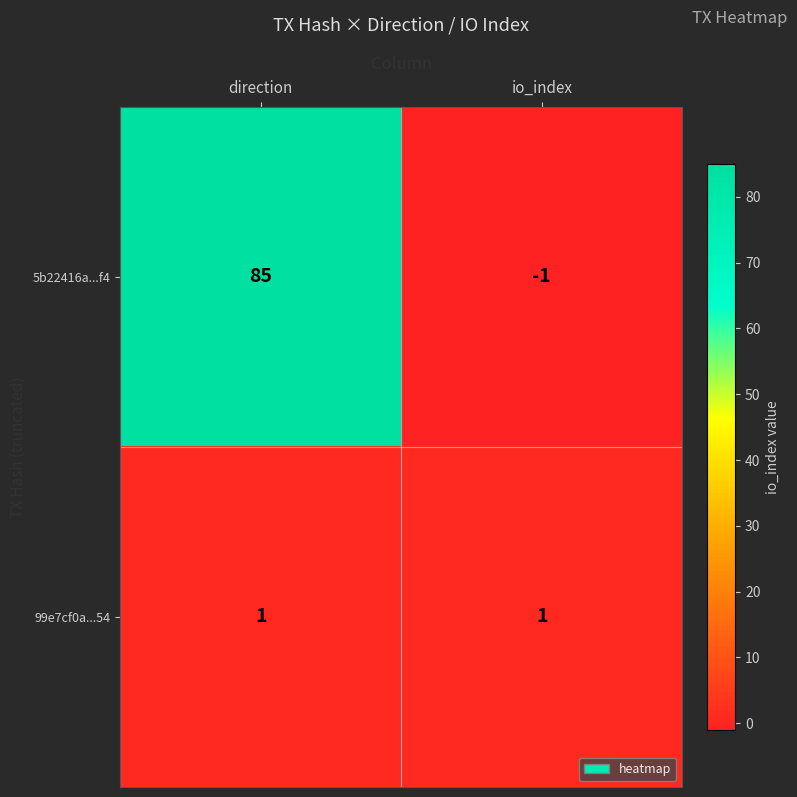

At which category is the sum across all series the highest?

direction